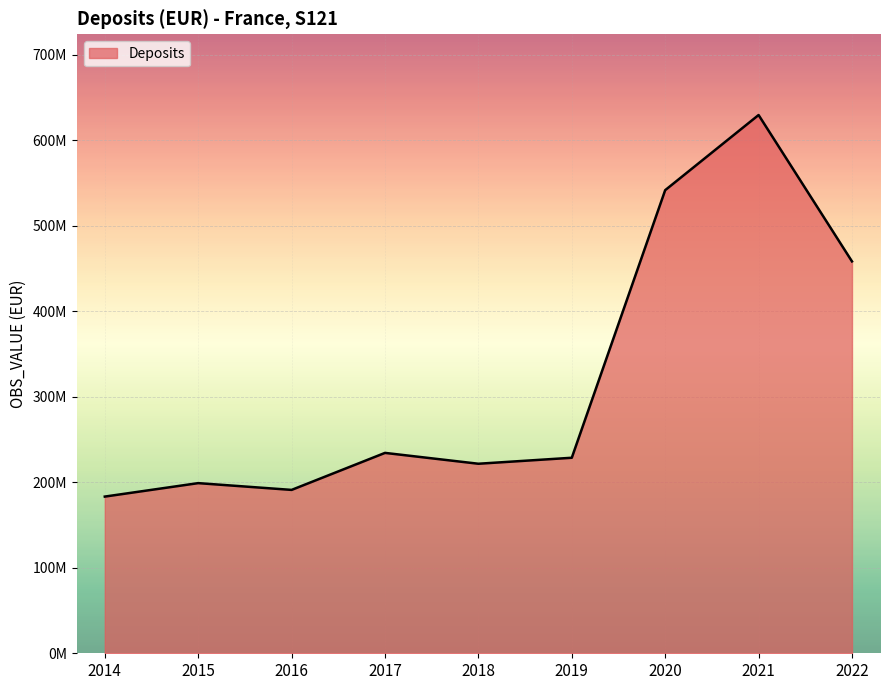

List the labels in order of value, largest first.

2021, 2020, 2022, 2017, 2019, 2018, 2015, 2016, 2014